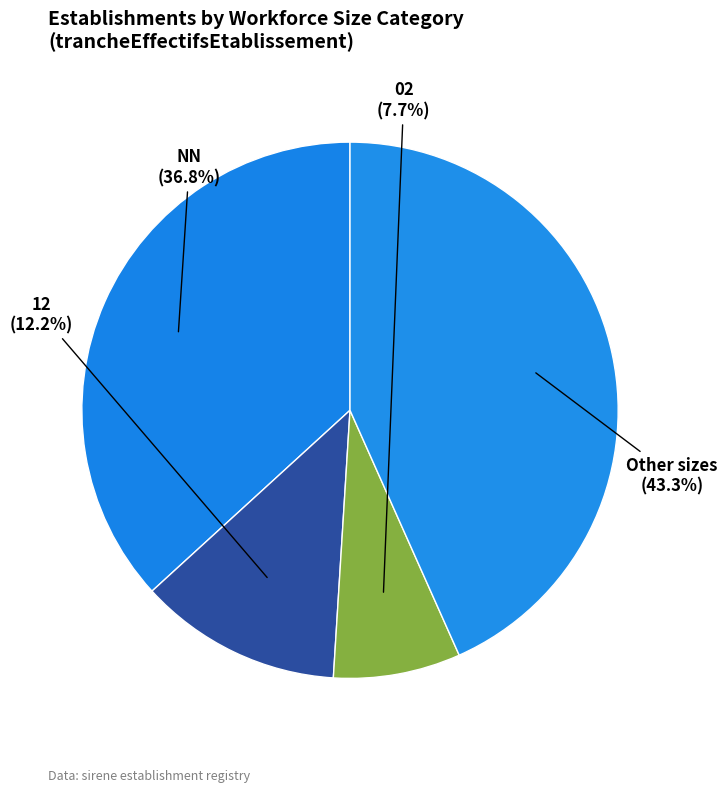

Rank the categories by value from highest to lowest.

Other sizes, NN, 12, 02